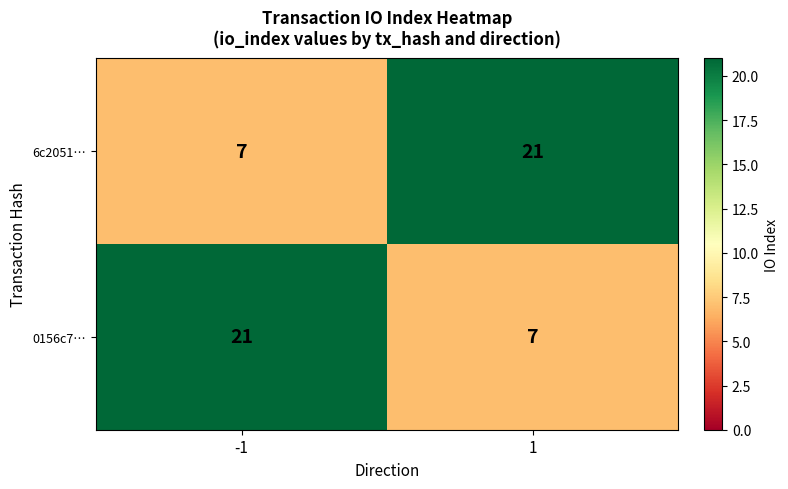

What is the lowest value of the 0156c7… series?

7